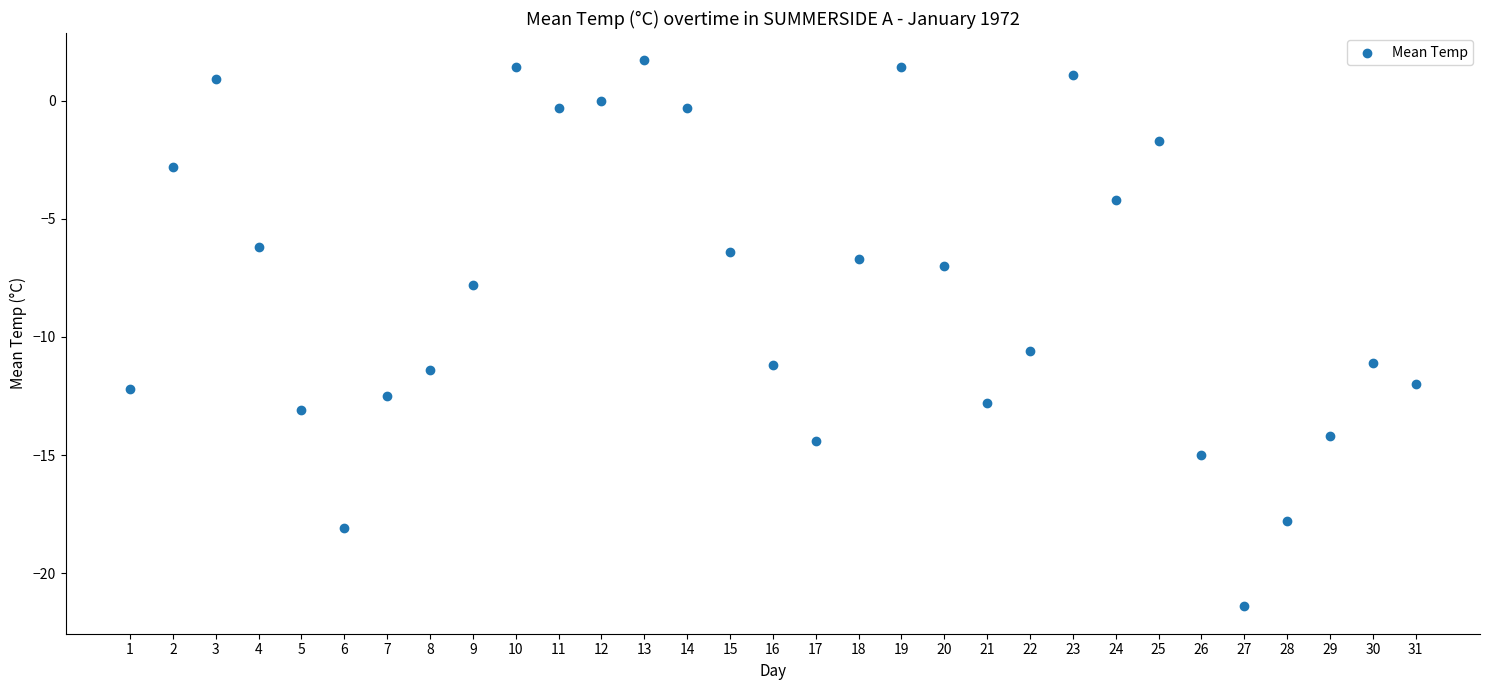

What Y value in the scatter plot is closest to -9?

-7.8